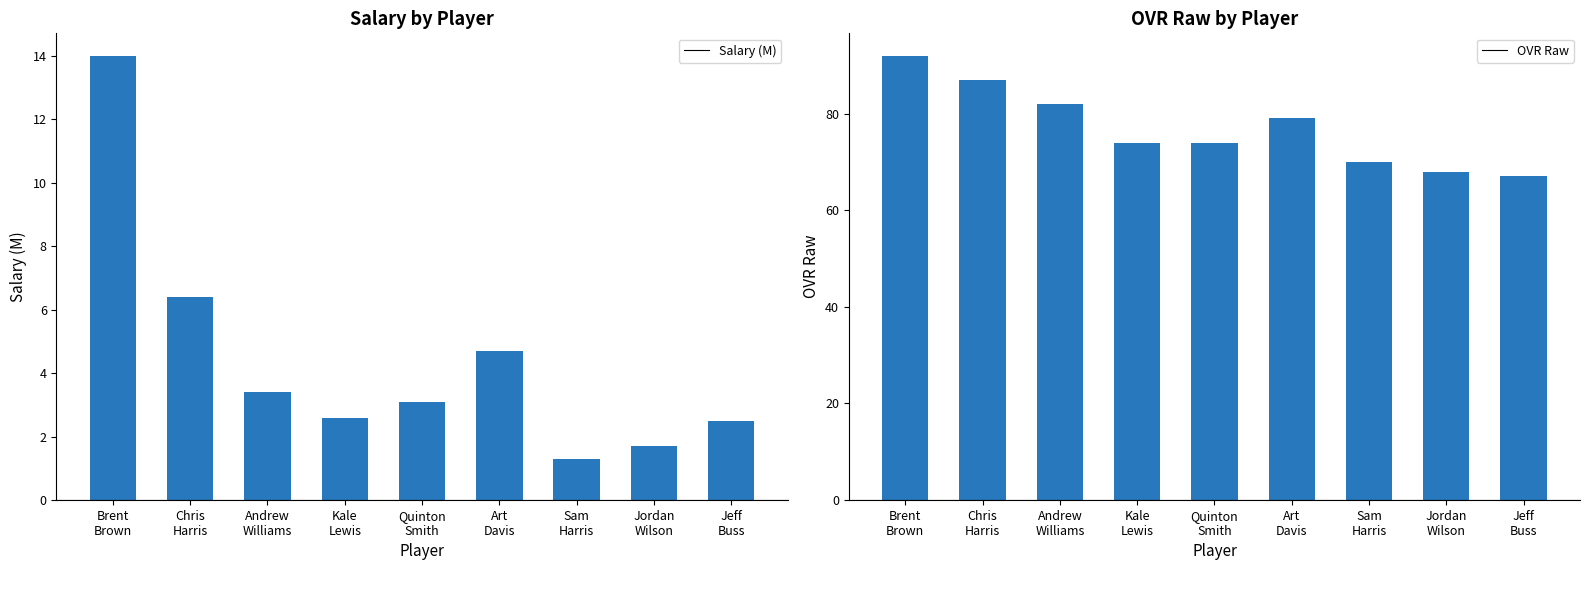

Which category has the highest value in the Salary (M) series?

Brent
Brown